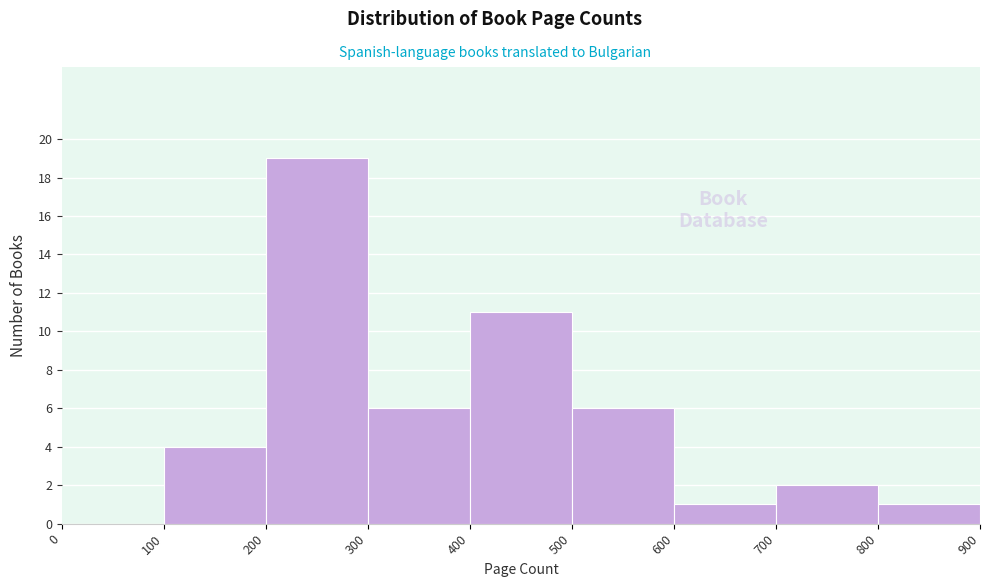

How tall is the bar that spans 300 to 400 on the x-axis? The values are not printed on the chart, so give them approximately, as read against the axis.

6